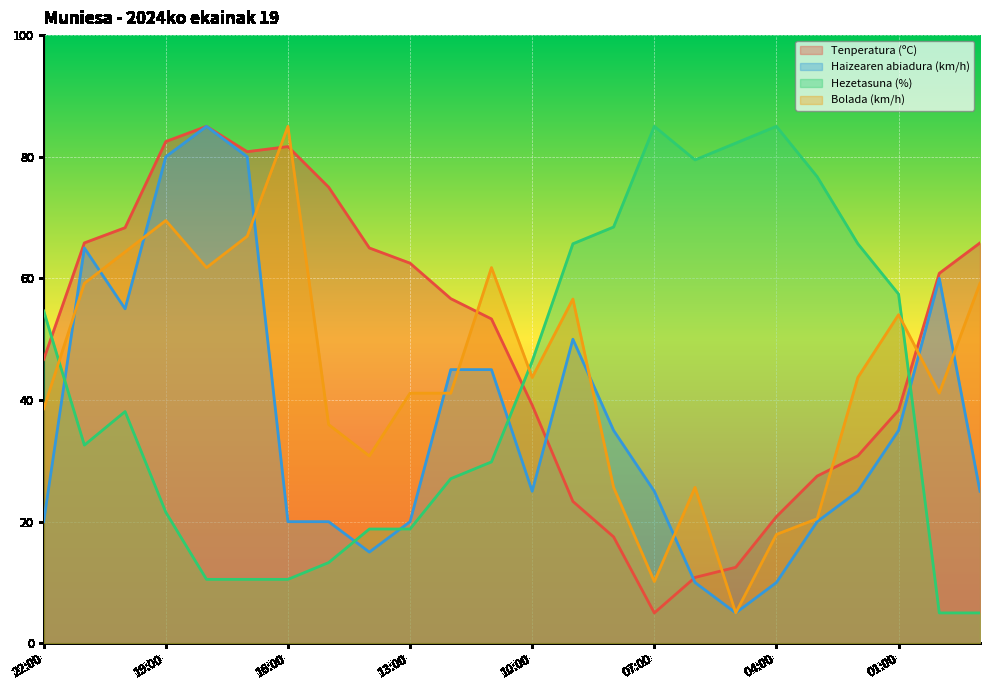

What is the difference between the maximum and second lowest values in the Hezetasuna (%) series?

80.0